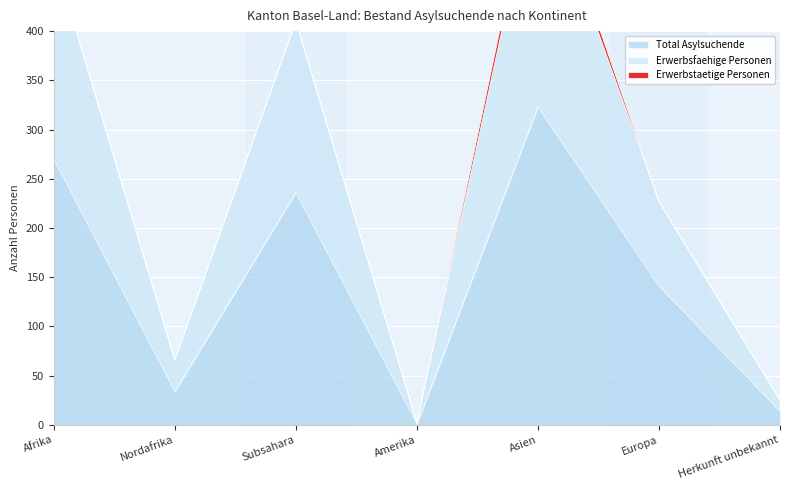

How many data points in Total Asylsuchende are above 141?

3